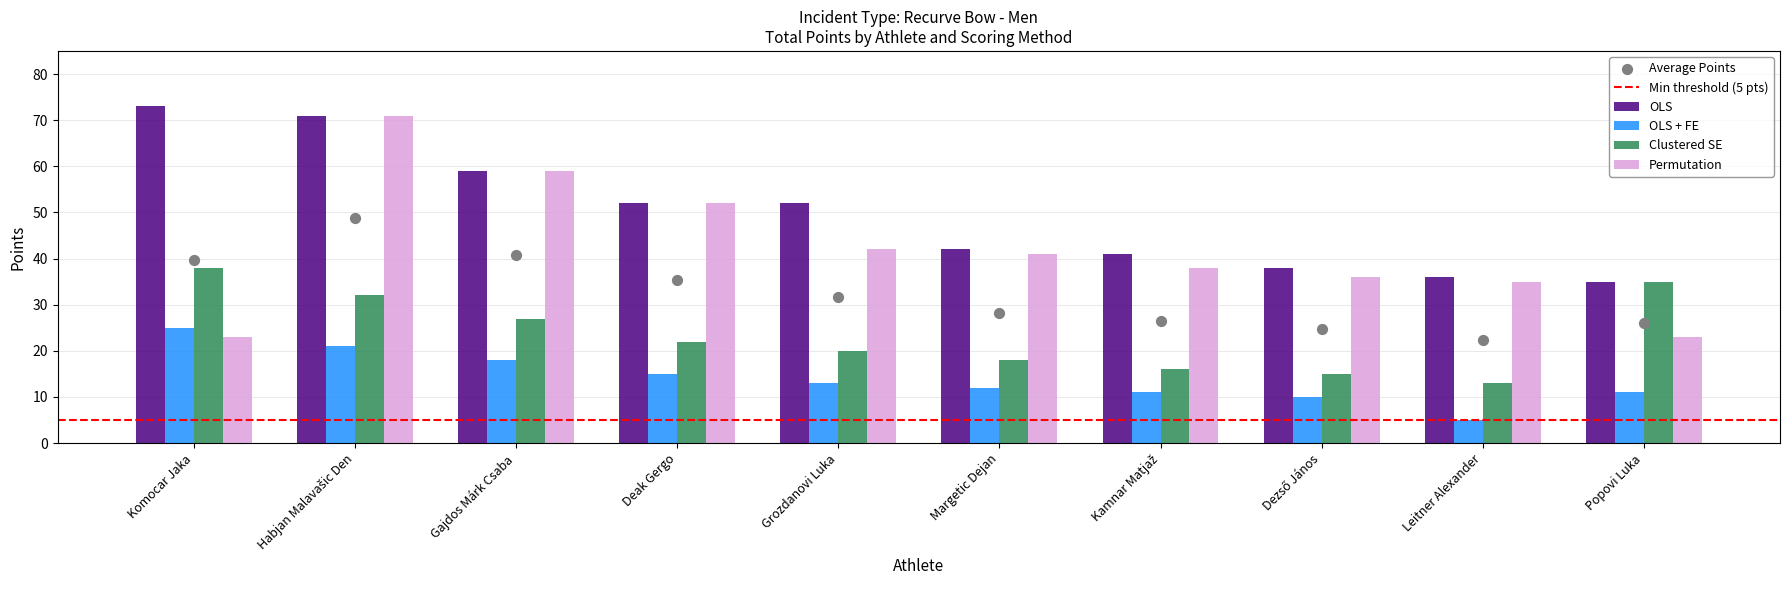

At how many categories does at least one series exceed 31?

10